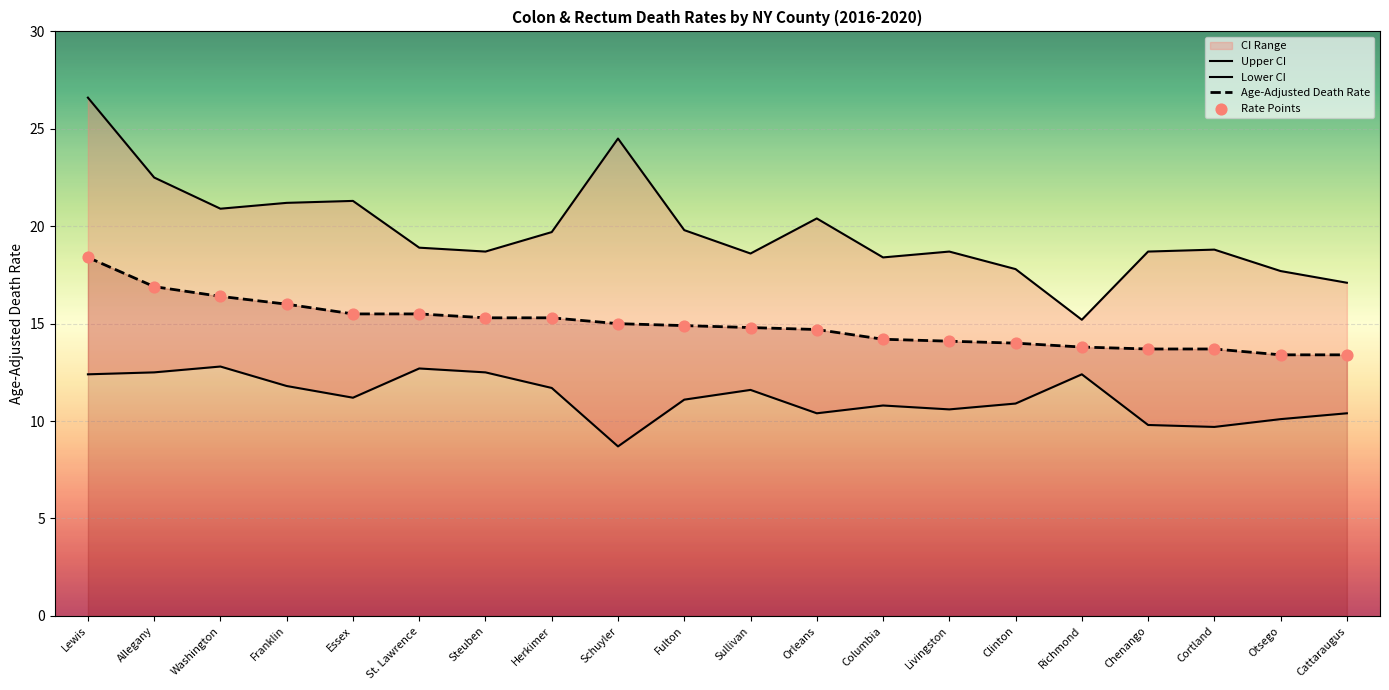

At which category is the sum across all series the highest?

Lewis